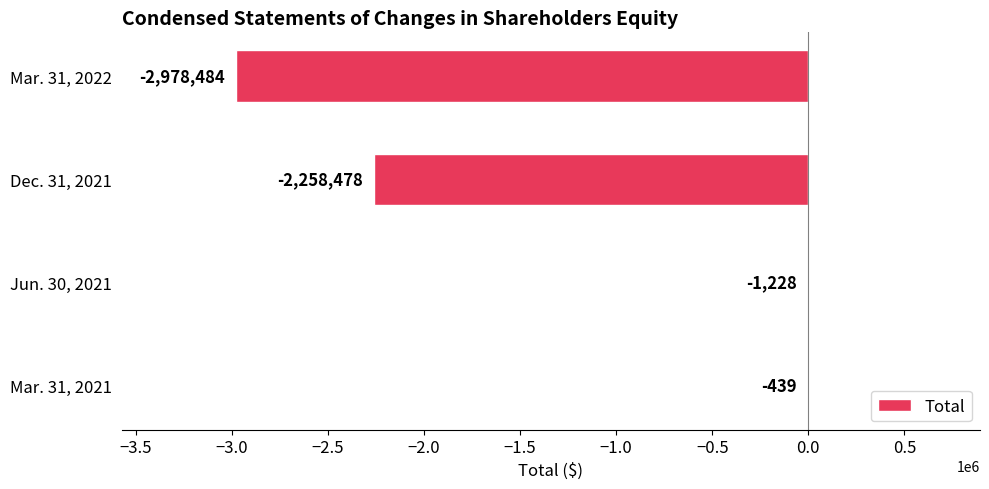

How many values exceed -1228?

1